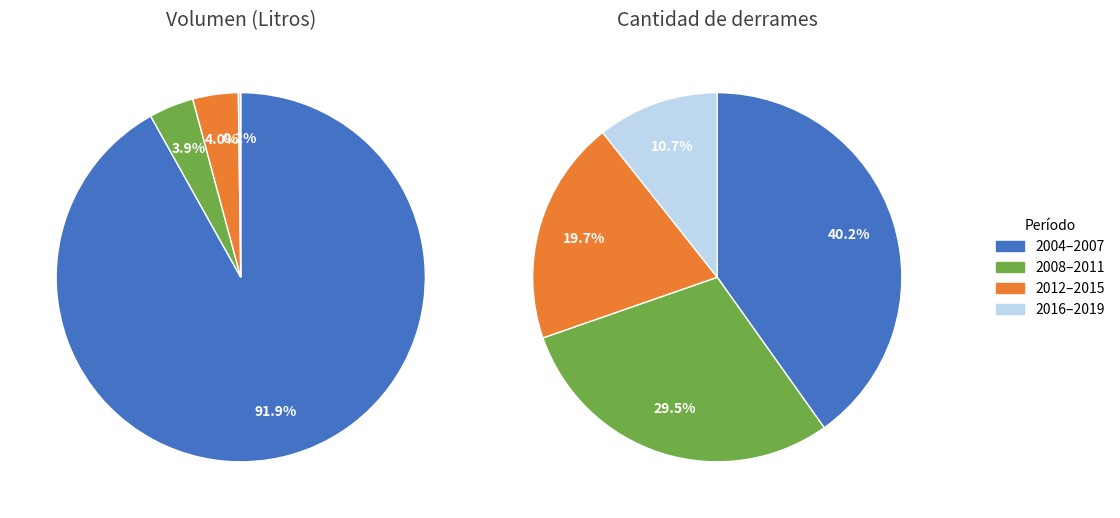

Is there a majority slice in this chart?

No